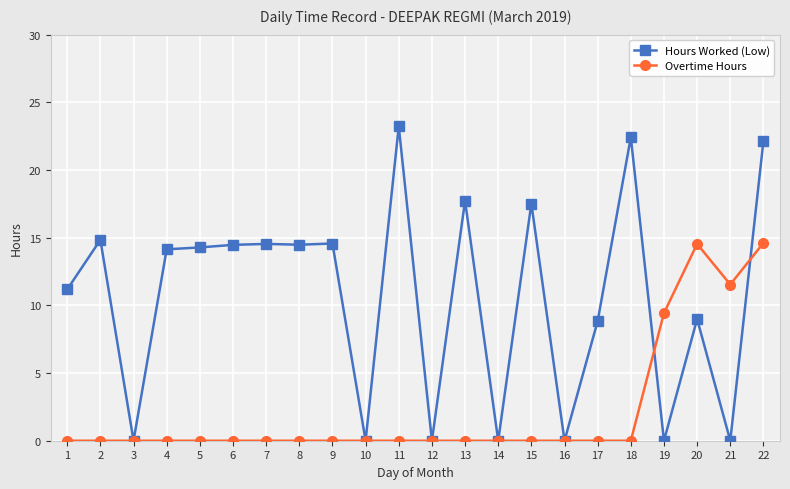

At which category does Hours Worked (Low) reach its first local peak?

2